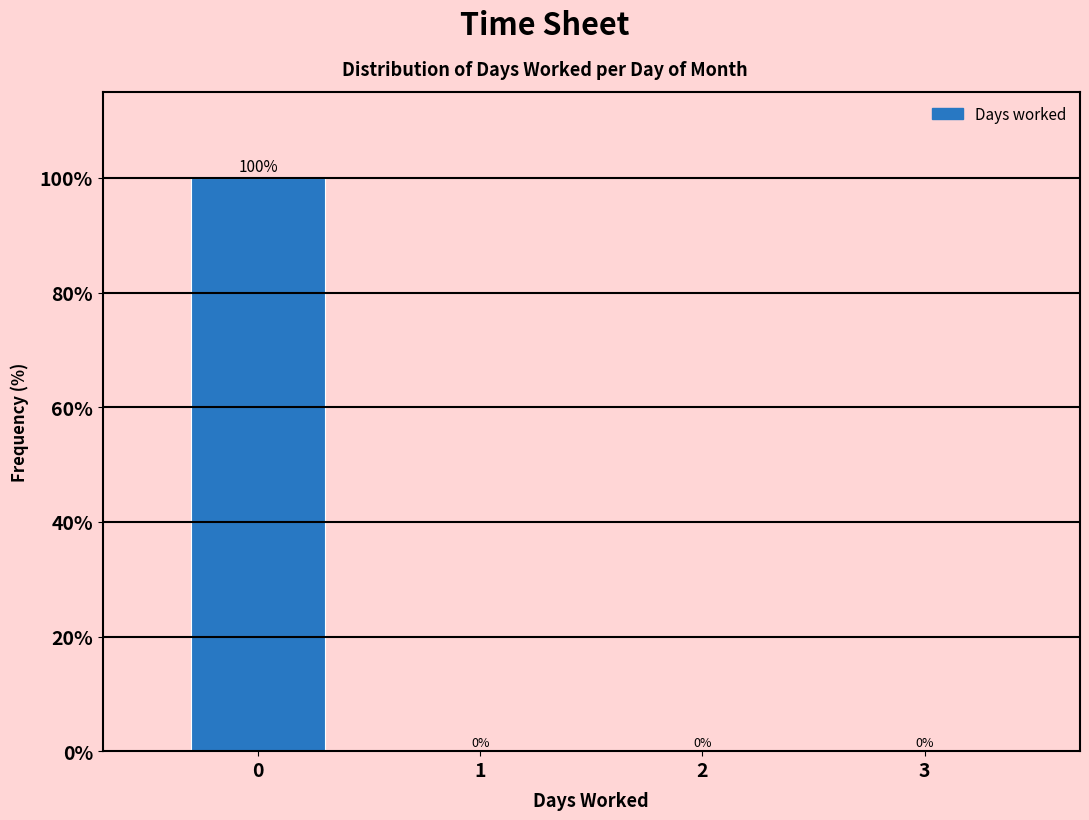

Reading left to right, list all the values displayed in this chart.

0=100	1=0	2=0	3=0